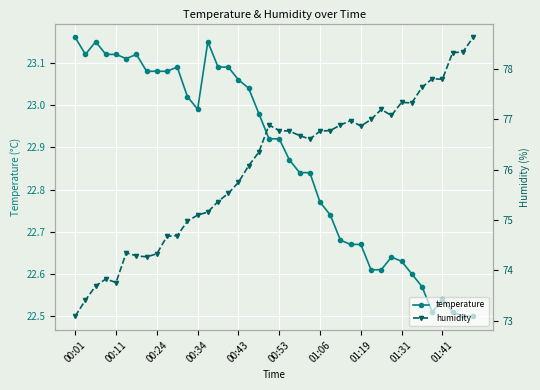

True or false: humidity and temperature cross at least once.

False